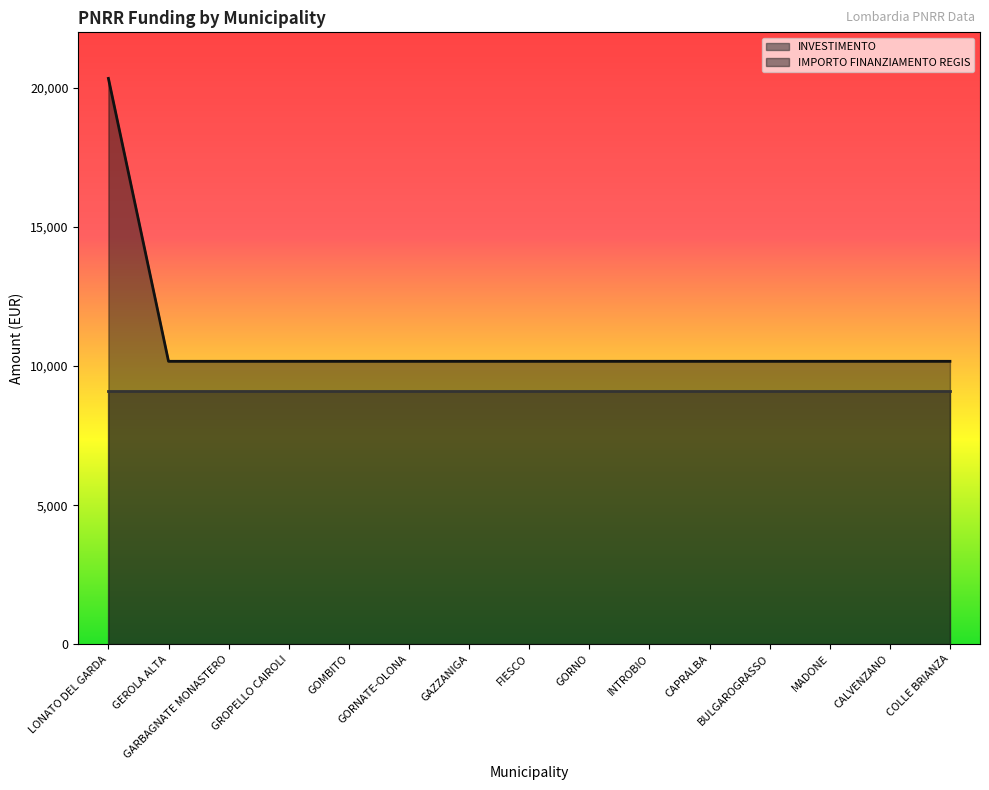

True or false: the data shows 10172 at FIESCO.

True